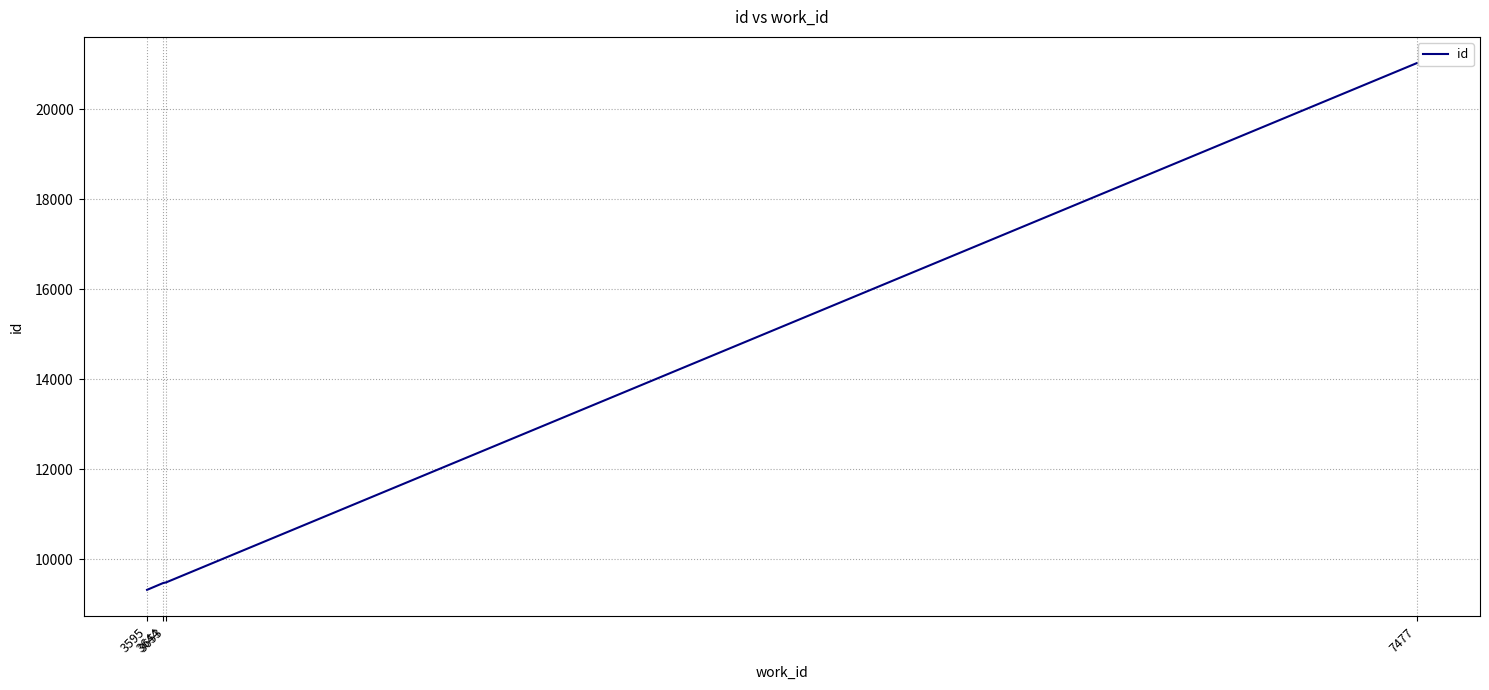

What is the difference between the maximum and minimum values?

11709